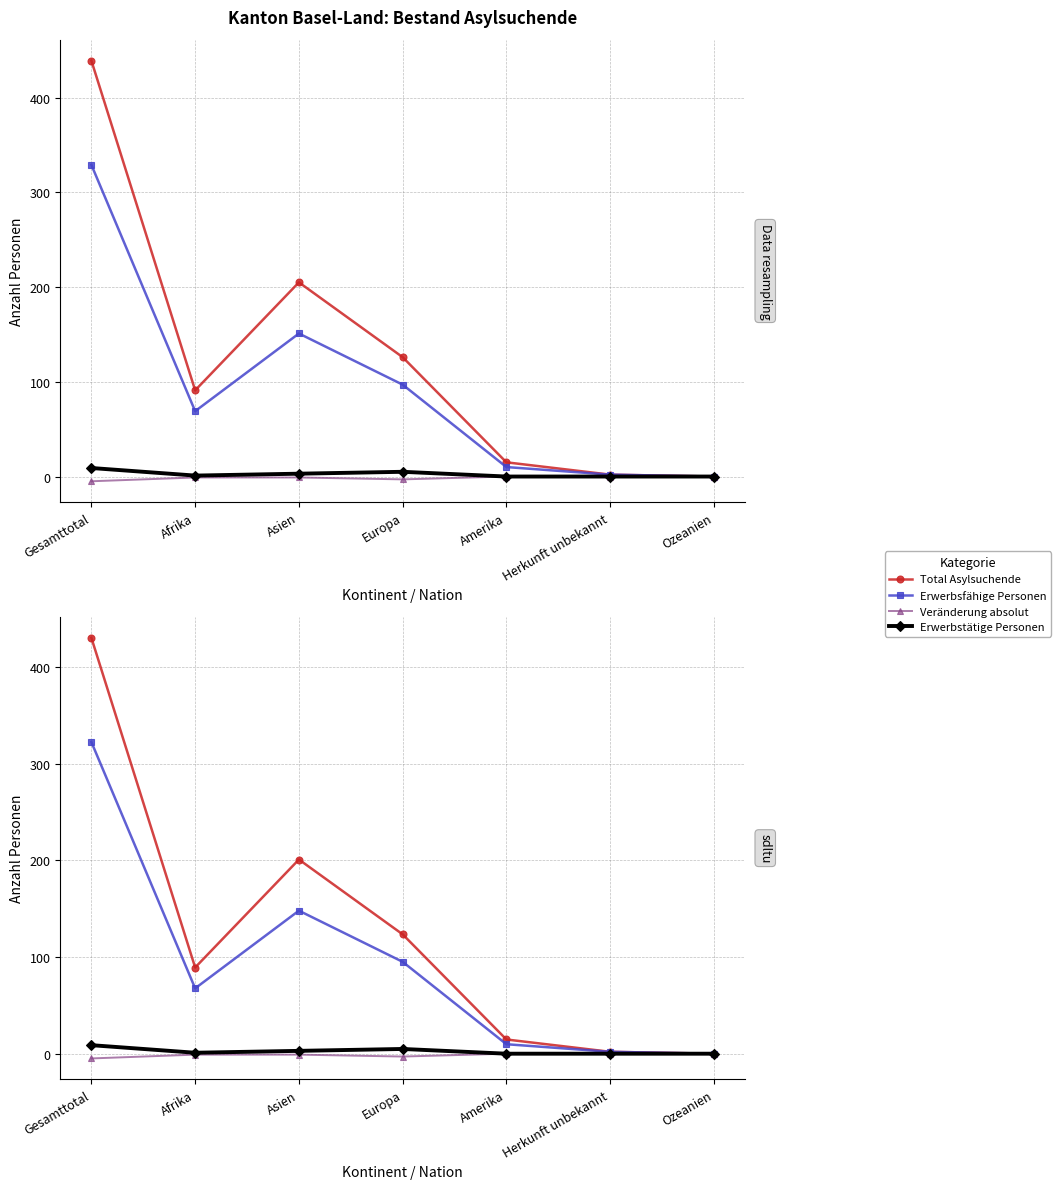

Read the Erwerbsfähige Personen value at Europa.

95.1